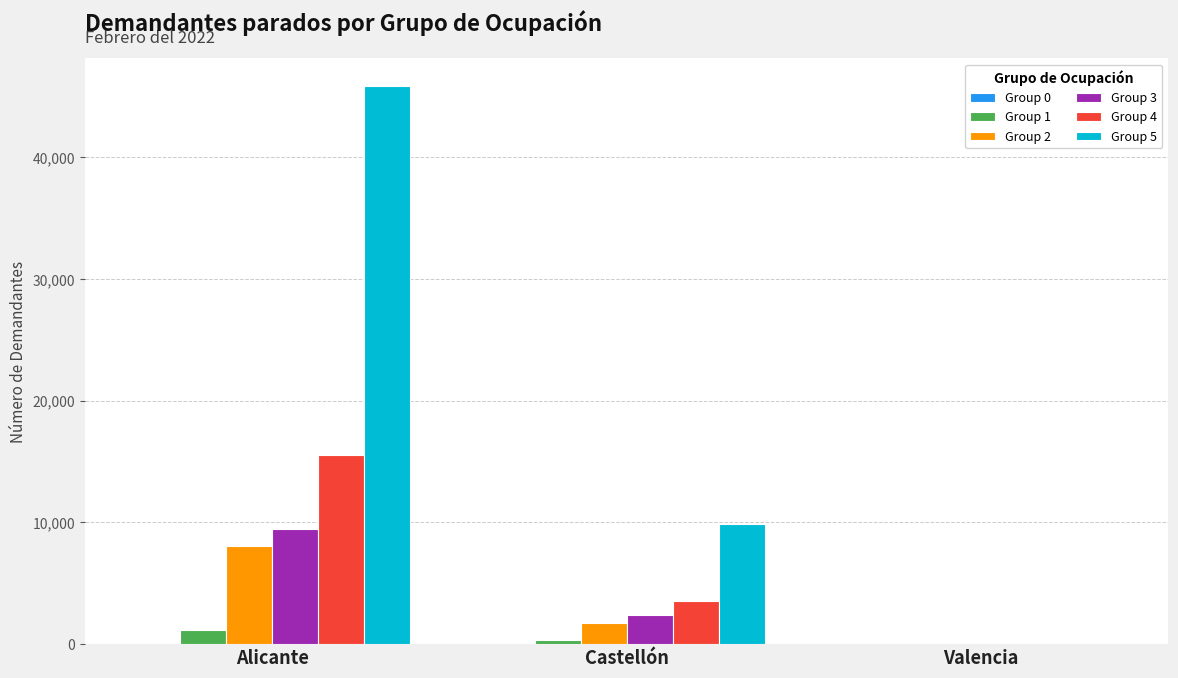

The value of Group 3 at Castellón is 2378. True or false?

True